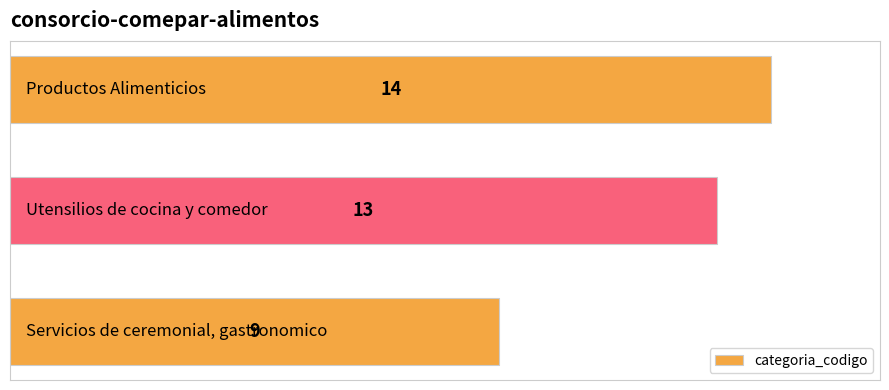

Does the chart contain any negative values?

No